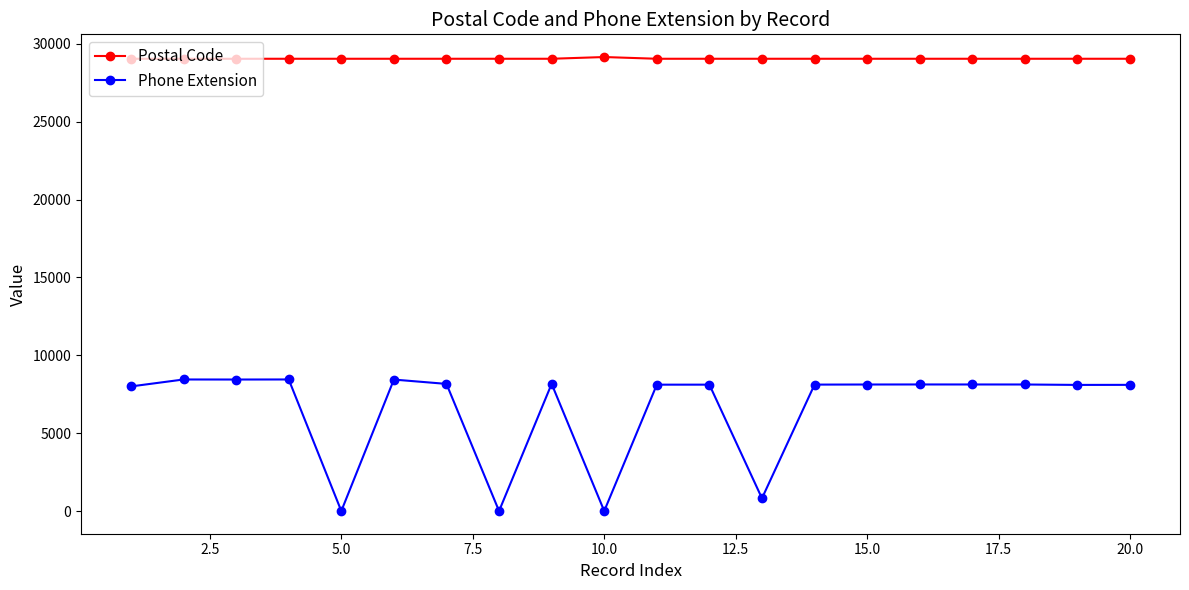

True or false: Phone Extension has more than 2 interior local peaks.

True